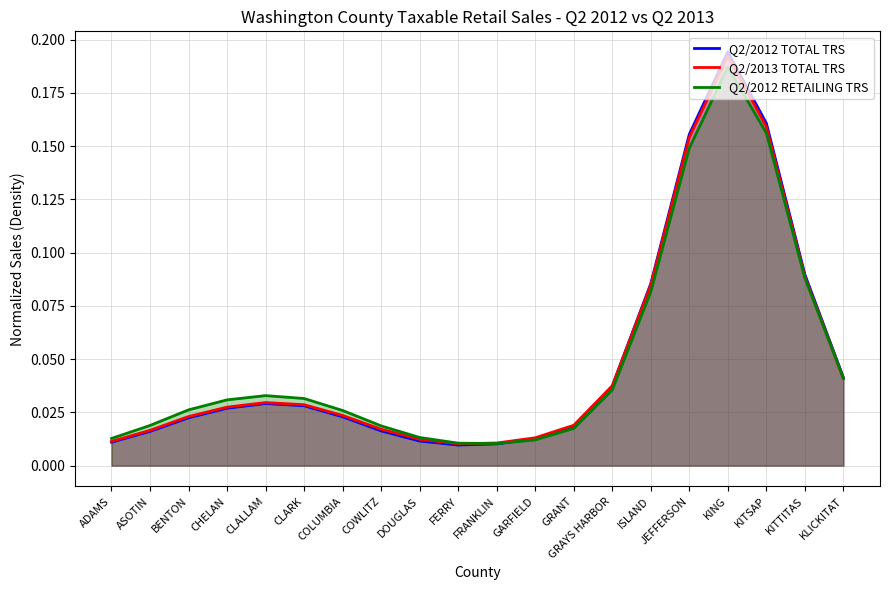

What is the difference between the second highest and second lowest values in the Q2/2012 TOTAL TRS series?

0.2